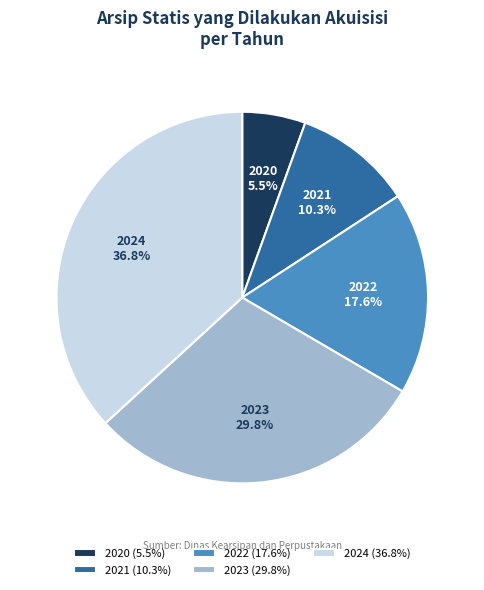

To the nearest percent, what is the combined percentage of 2022 and 2023?

47%